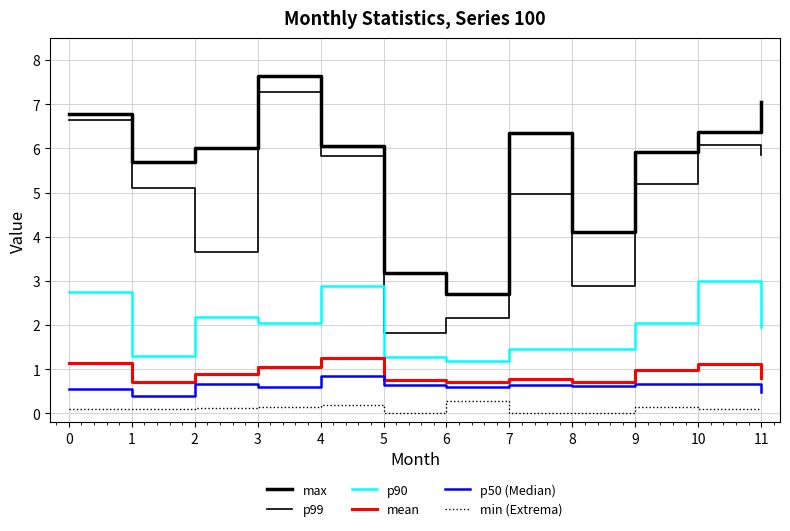

Does the chart have visible grid lines?

Yes